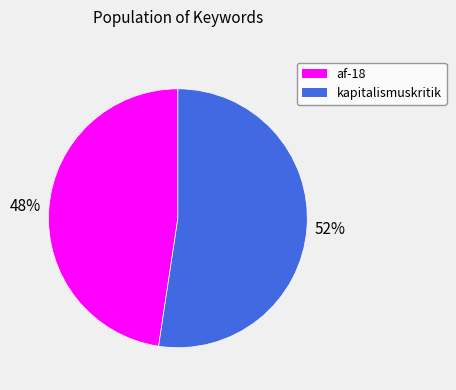

Is it true that af-18 is 48% of the pie?

True